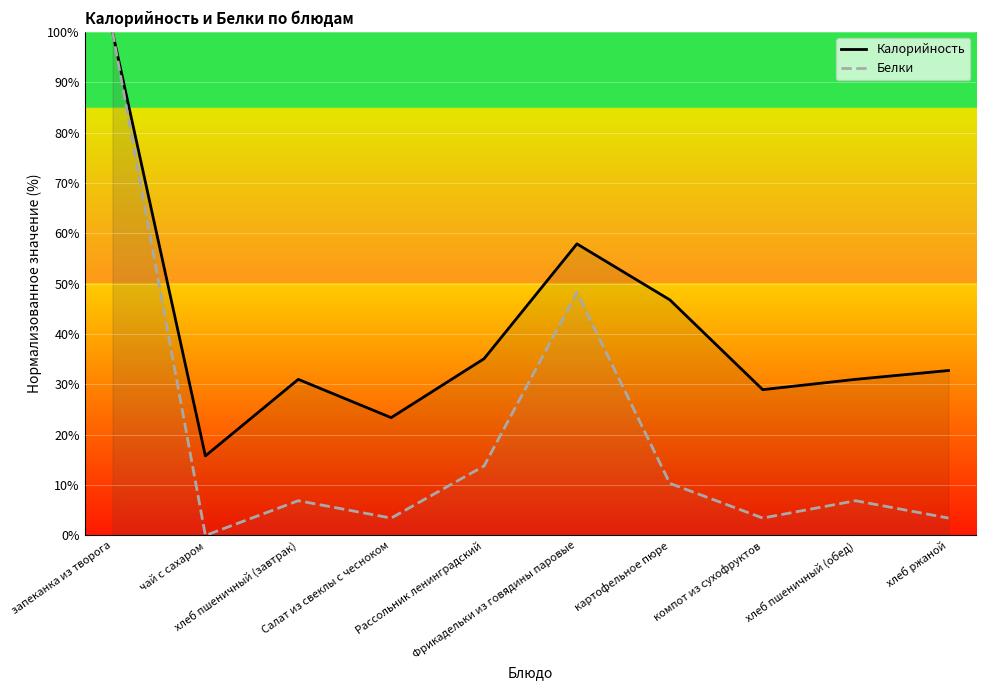

What is the maximum value for Калорийность?

100.0